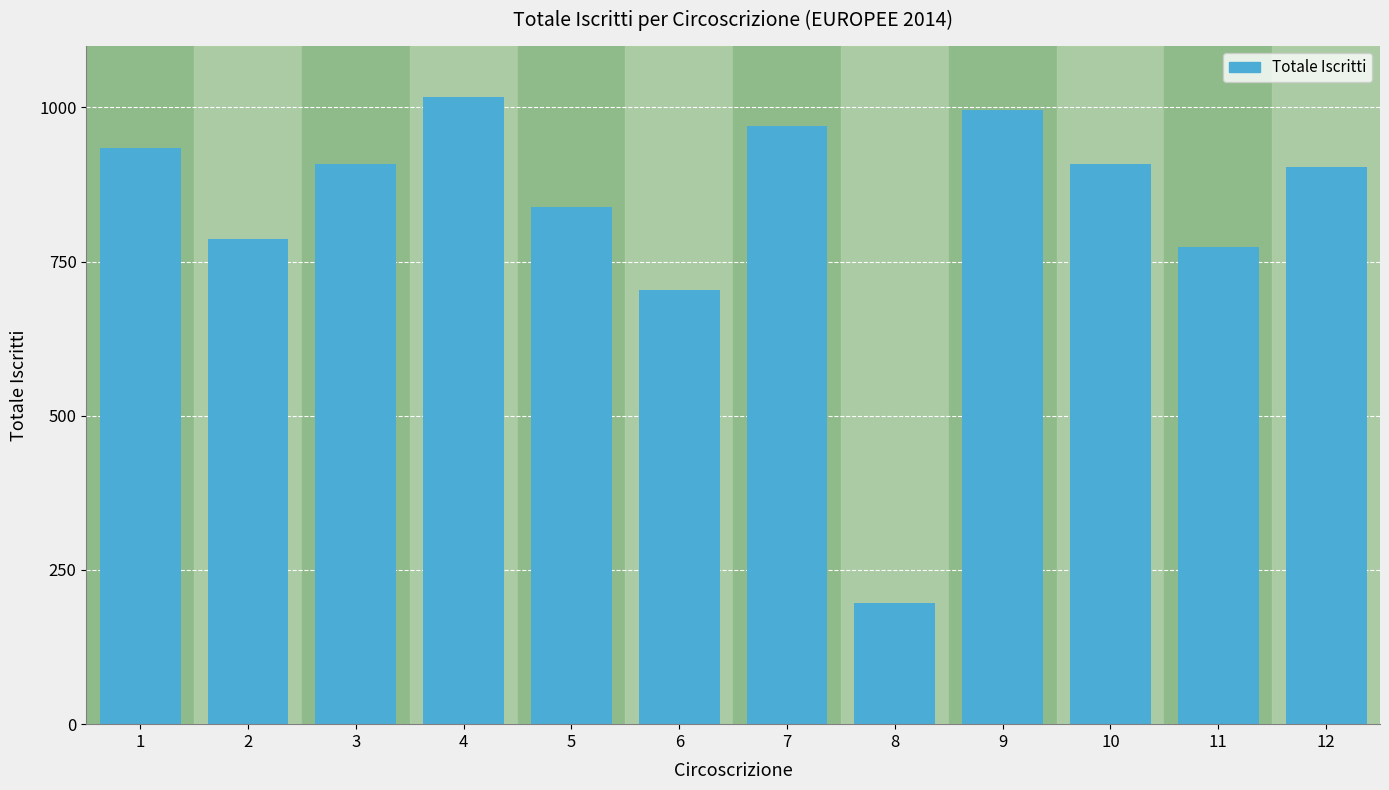

The value at 7 is 970. True or false?

True